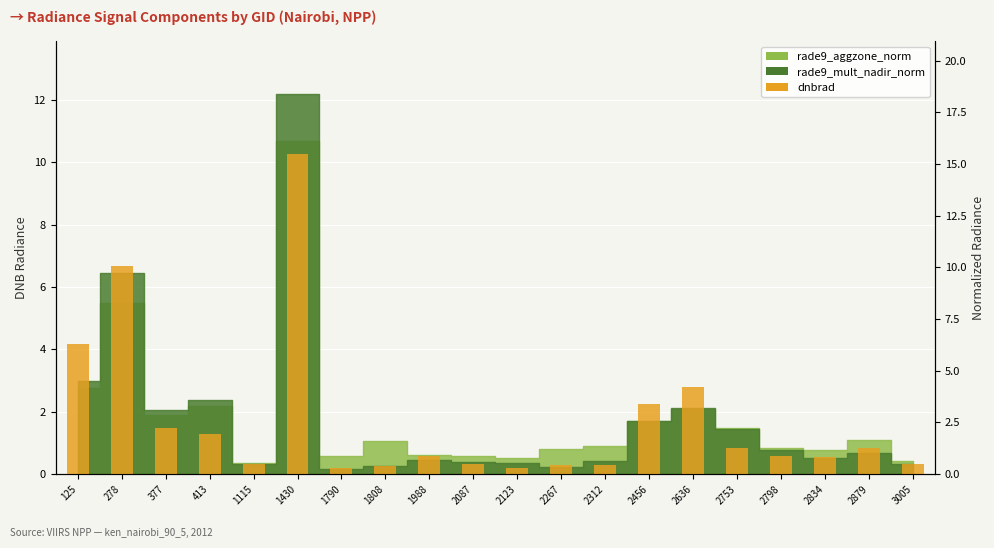

Reading left to right, list all the values displayed in this chart.

125=6.3	278=10.1	377=2.2	413=2.0	1115=0.5	1430=15.5	1790=0.3	1808=0.4	1988=0.9	2087=0.5	2123=0.3	2267=0.4	2312=0.5	2456=3.4	2636=4.2	2753=1.3	2798=0.9	2834=0.8	2879=1.3	3005=0.5